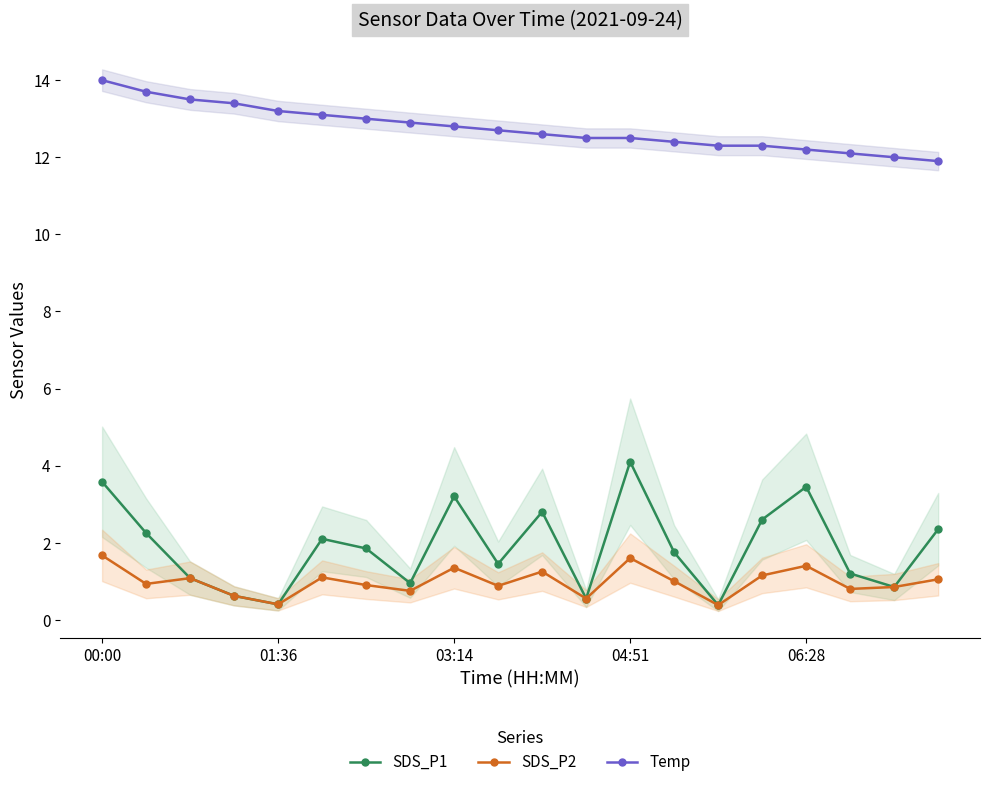

The value of SDS_P1 at 9 is 2.4. True or false?

False